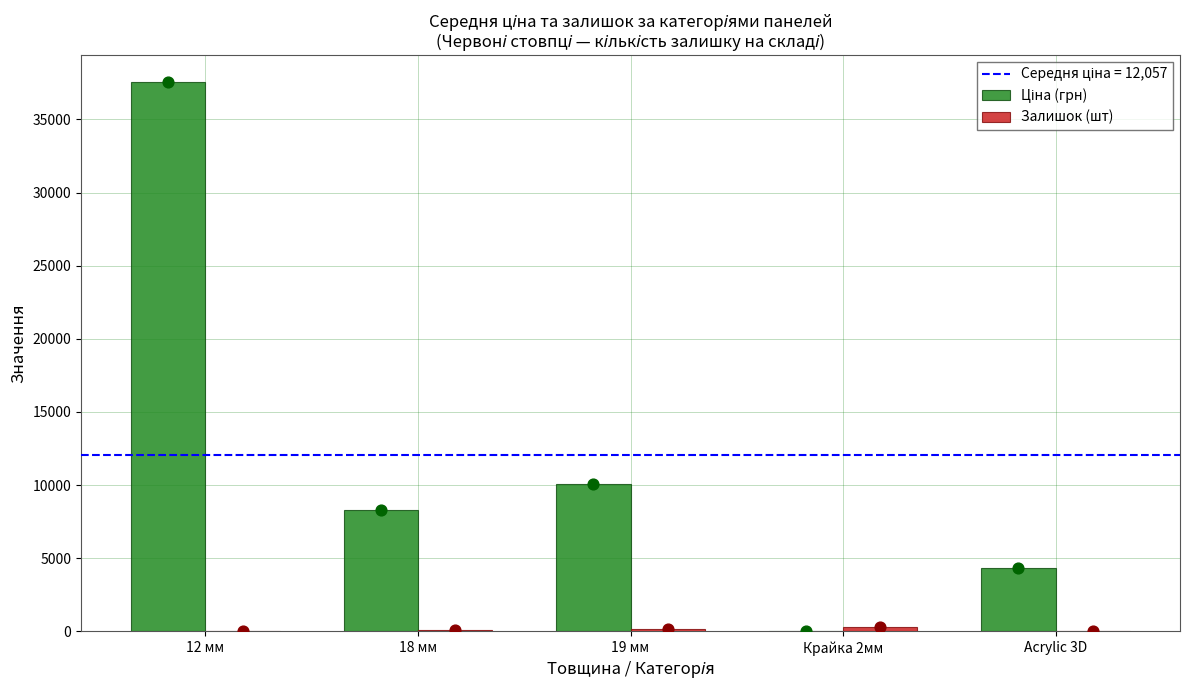

At how many categories does at least one series exceed 35046?

1